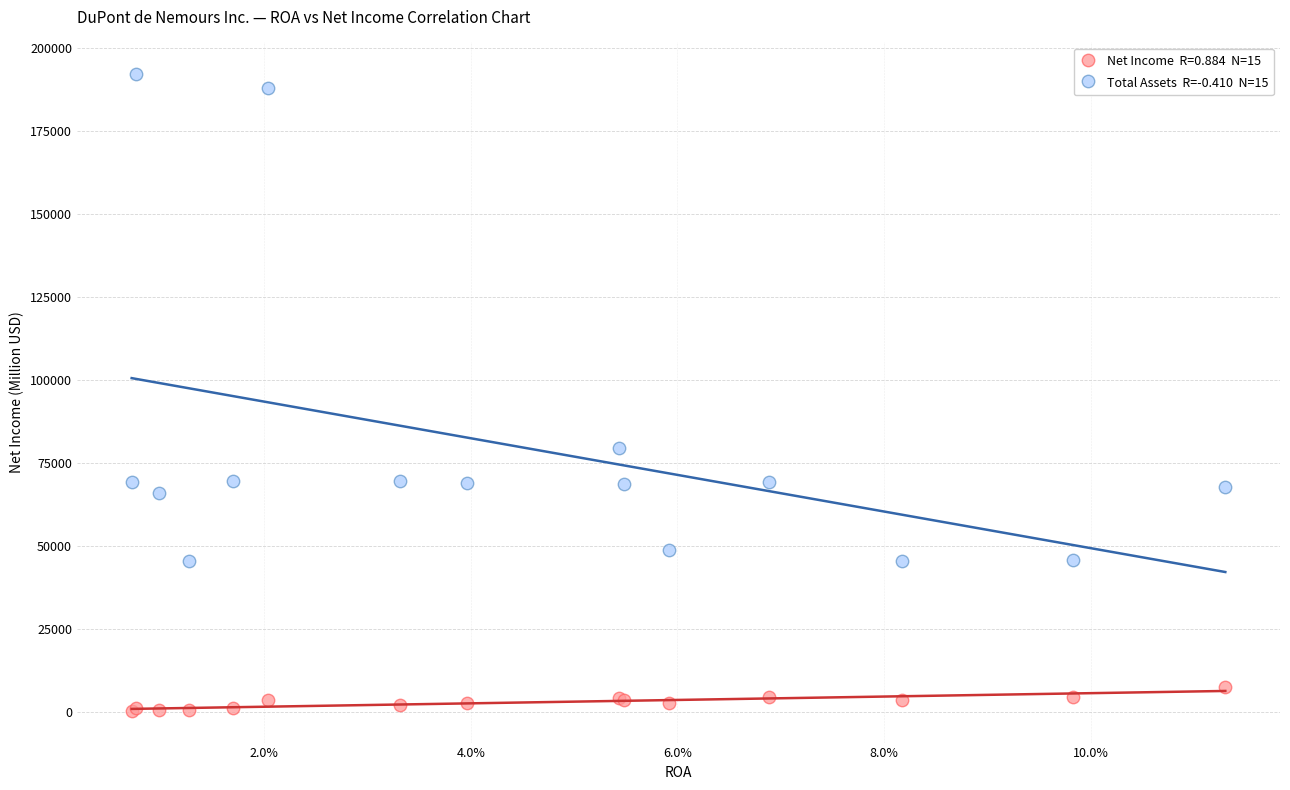

Across all series, what Y value is closest to 96331?

79511